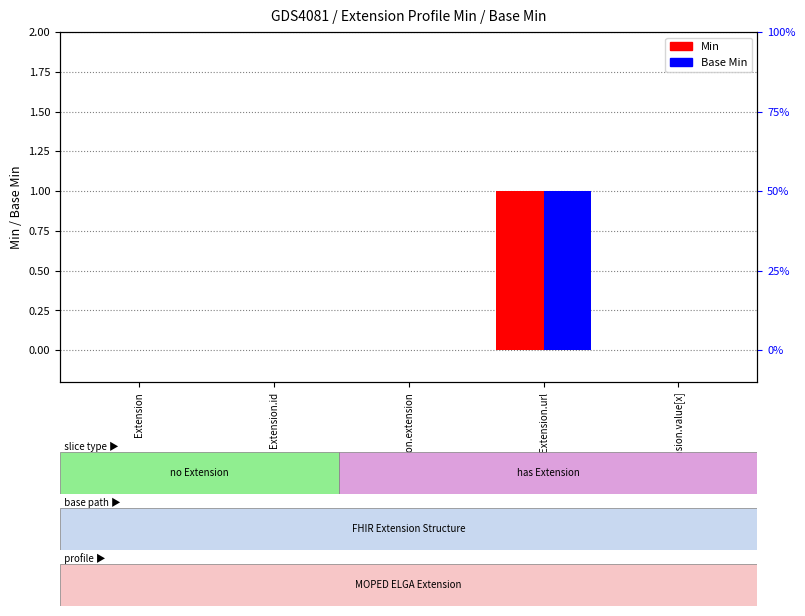

What are all the series names shown in the legend?

Min, Base Min